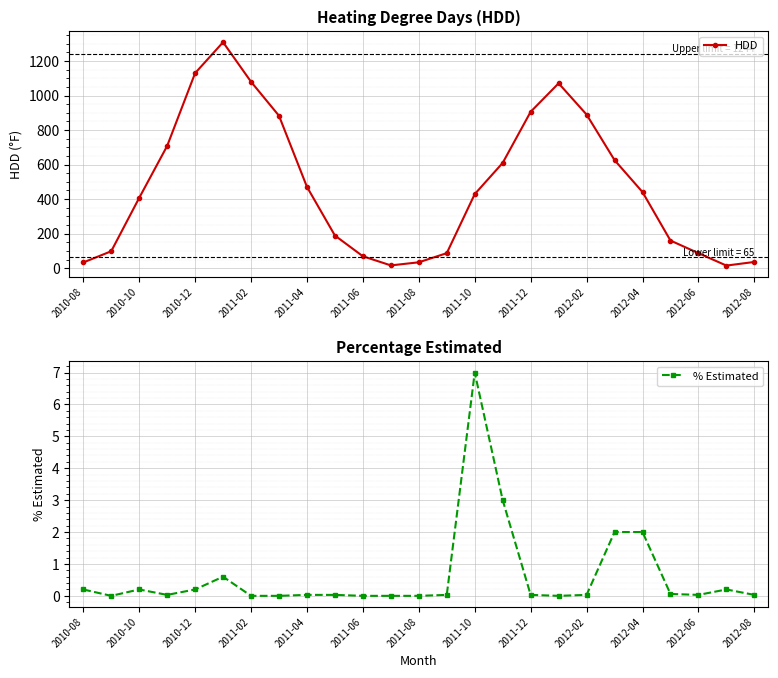

True or false: HDD has more than 0 points higher than both neighbors.

True